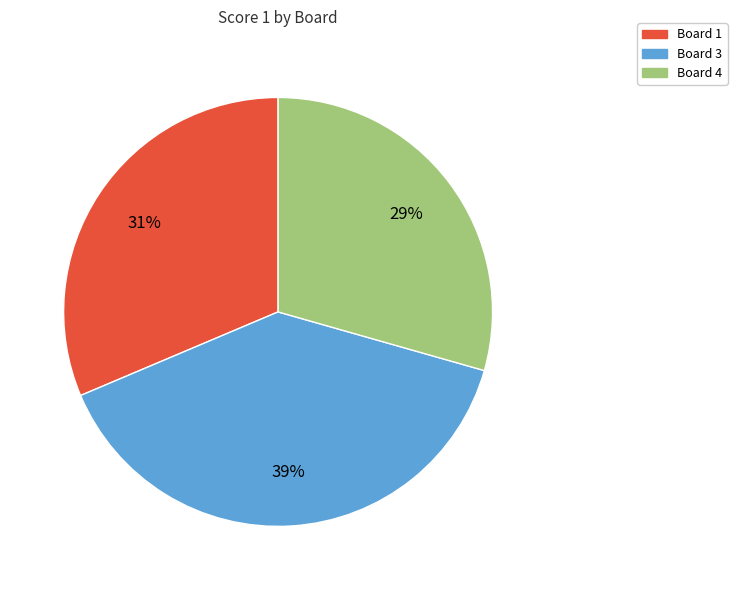

Combined, do Board 4 and Board 3 account for over 50%?

Yes